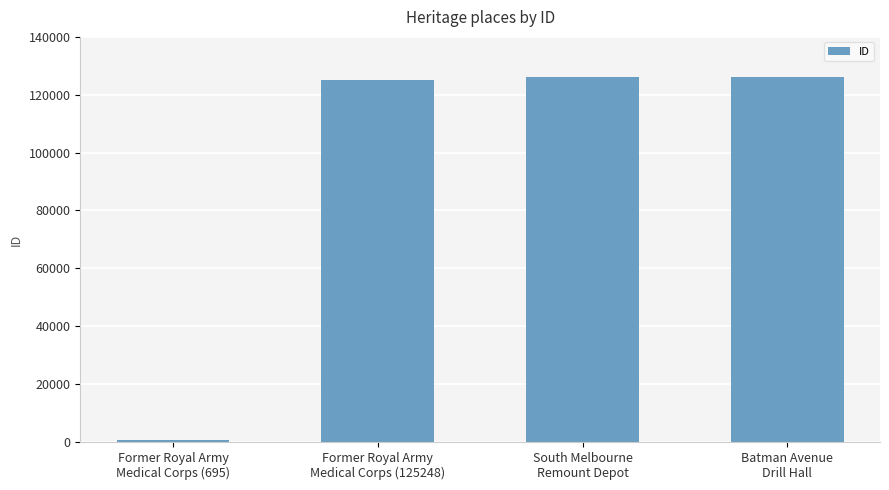

What is the maximum value shown in the chart?

126098